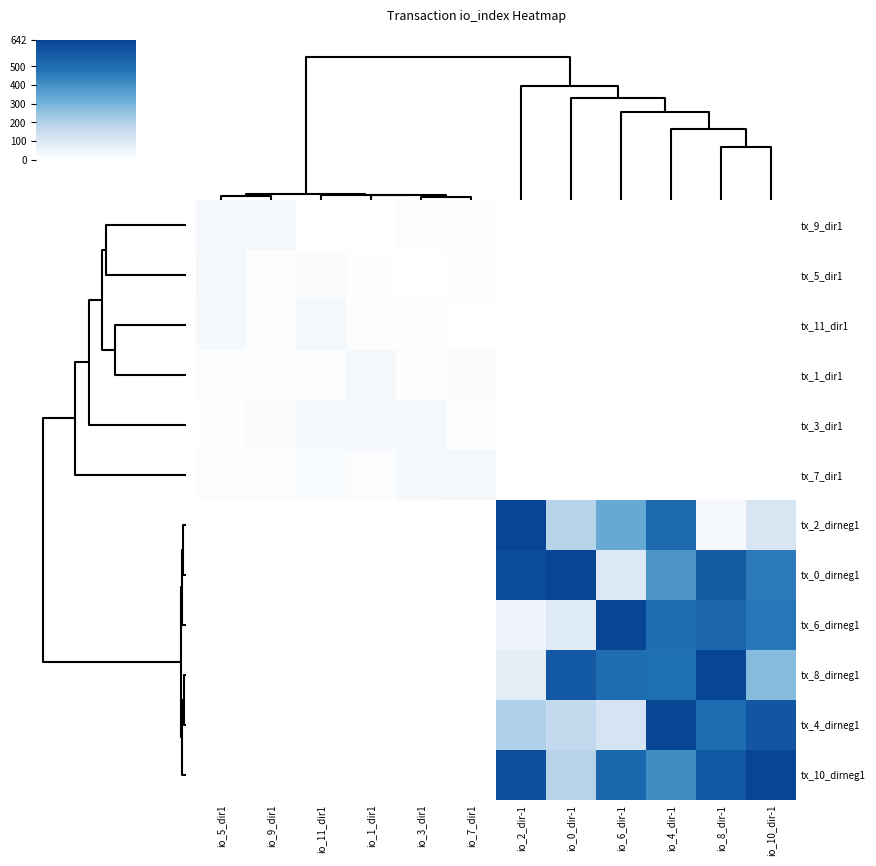

How many categories are shown in the chart?

12